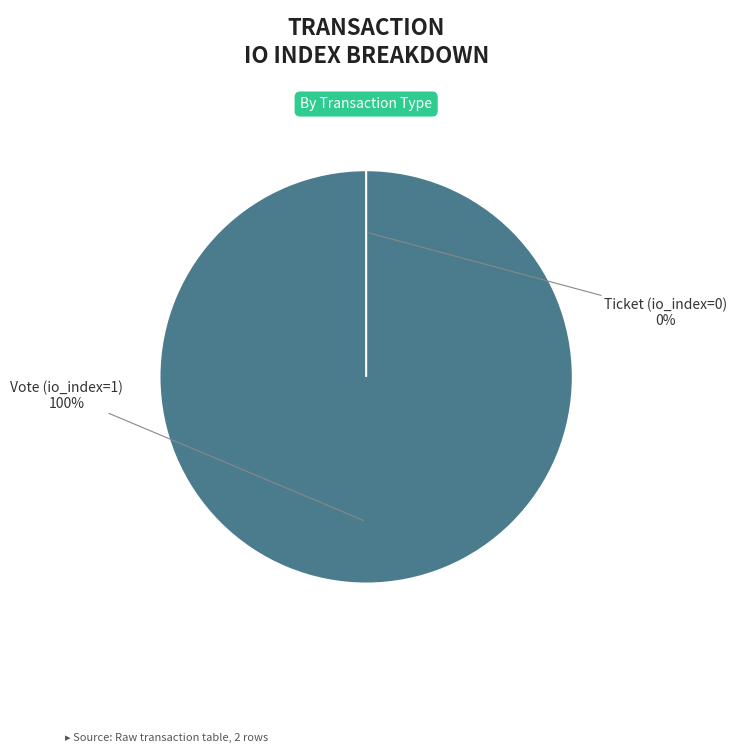

What is the change in value from Vote (io_index=1) to Ticket (io_index=0)?

-1